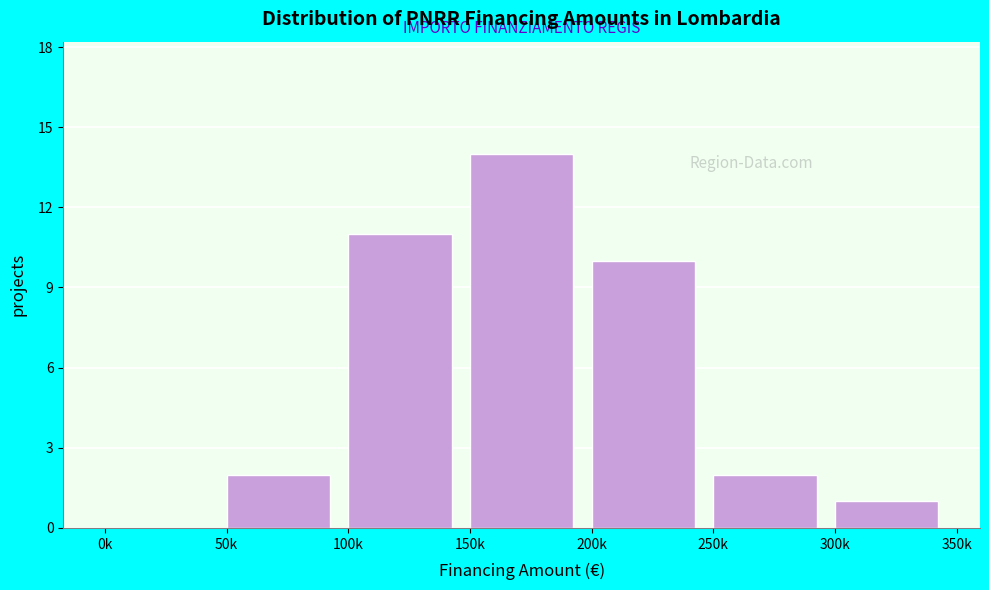

Reading left to right, list all the values displayed in this chart.

0k=0	50k=2	100k=11	150k=14	200k=10	250k=2	300k=1